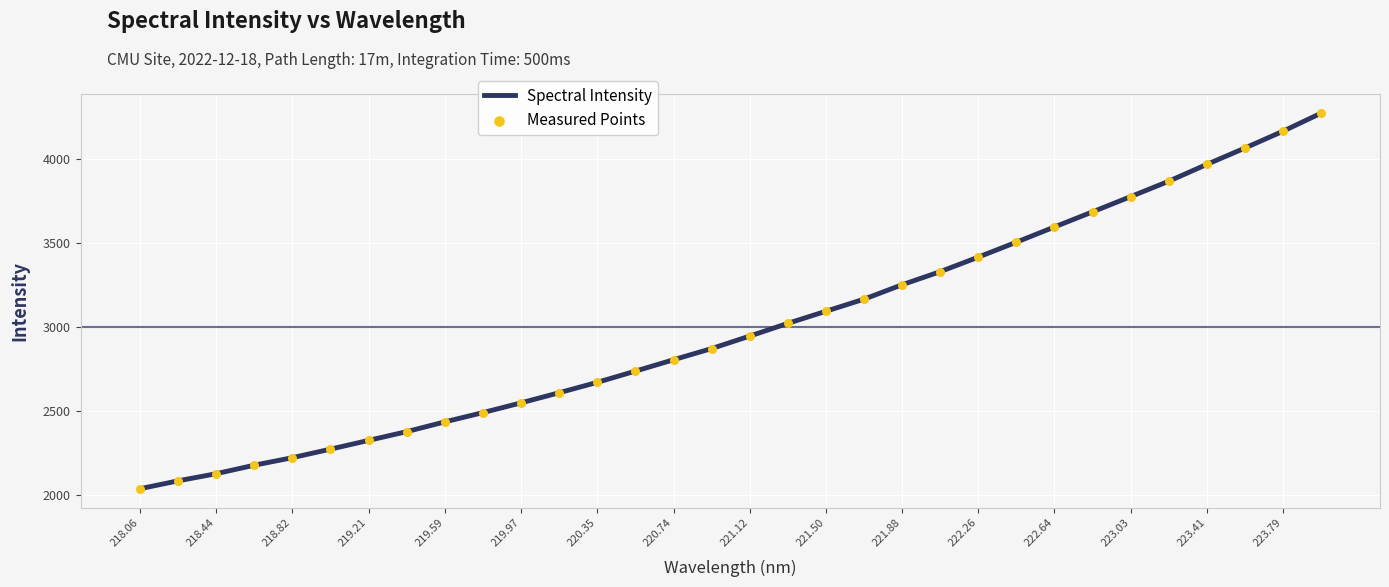

What is the minimum value shown in the chart?

2034.4